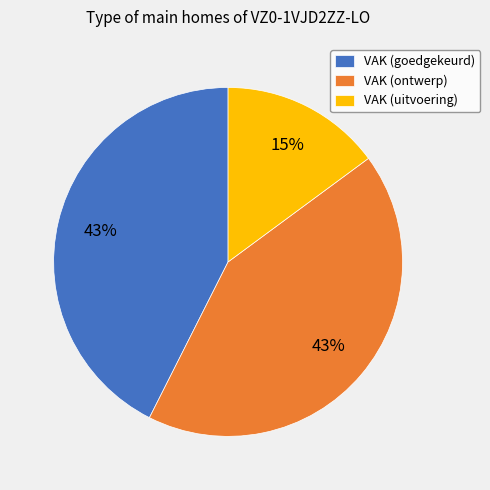

True or false: VAK (ontwerp) accounts for 43% of the total.

True